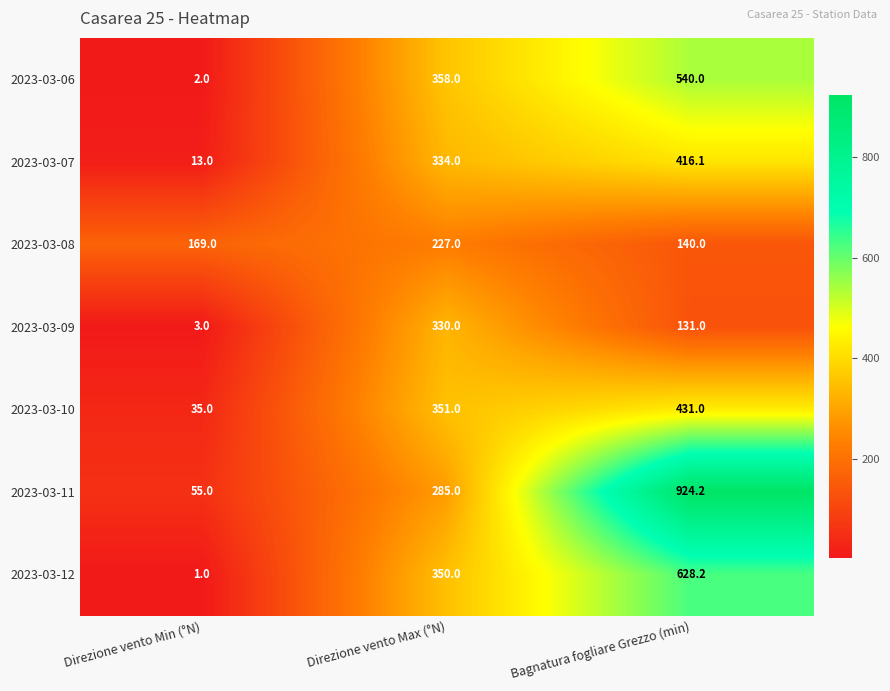

Reading right to left, extract all data points from this chart.

2023-03-06: Bagnatura fogliare Grezzo (min)=540.0	Direzione vento Max (°N)=358.0	Direzione vento Min (°N)=2.0
2023-03-07: Bagnatura fogliare Grezzo (min)=416.1	Direzione vento Max (°N)=334.0	Direzione vento Min (°N)=13.0
2023-03-08: Bagnatura fogliare Grezzo (min)=140.0	Direzione vento Max (°N)=227.0	Direzione vento Min (°N)=169.0
2023-03-09: Bagnatura fogliare Grezzo (min)=131.0	Direzione vento Max (°N)=330.0	Direzione vento Min (°N)=3.0
2023-03-10: Bagnatura fogliare Grezzo (min)=431.0	Direzione vento Max (°N)=351.0	Direzione vento Min (°N)=35.0
2023-03-11: Bagnatura fogliare Grezzo (min)=924.2	Direzione vento Max (°N)=285.0	Direzione vento Min (°N)=55.0
2023-03-12: Bagnatura fogliare Grezzo (min)=628.2	Direzione vento Max (°N)=350.0	Direzione vento Min (°N)=1.0